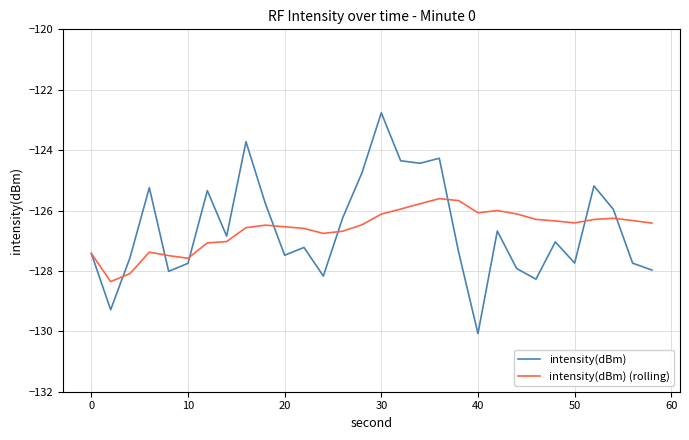

What is the maximum value shown in the chart?

-122.8